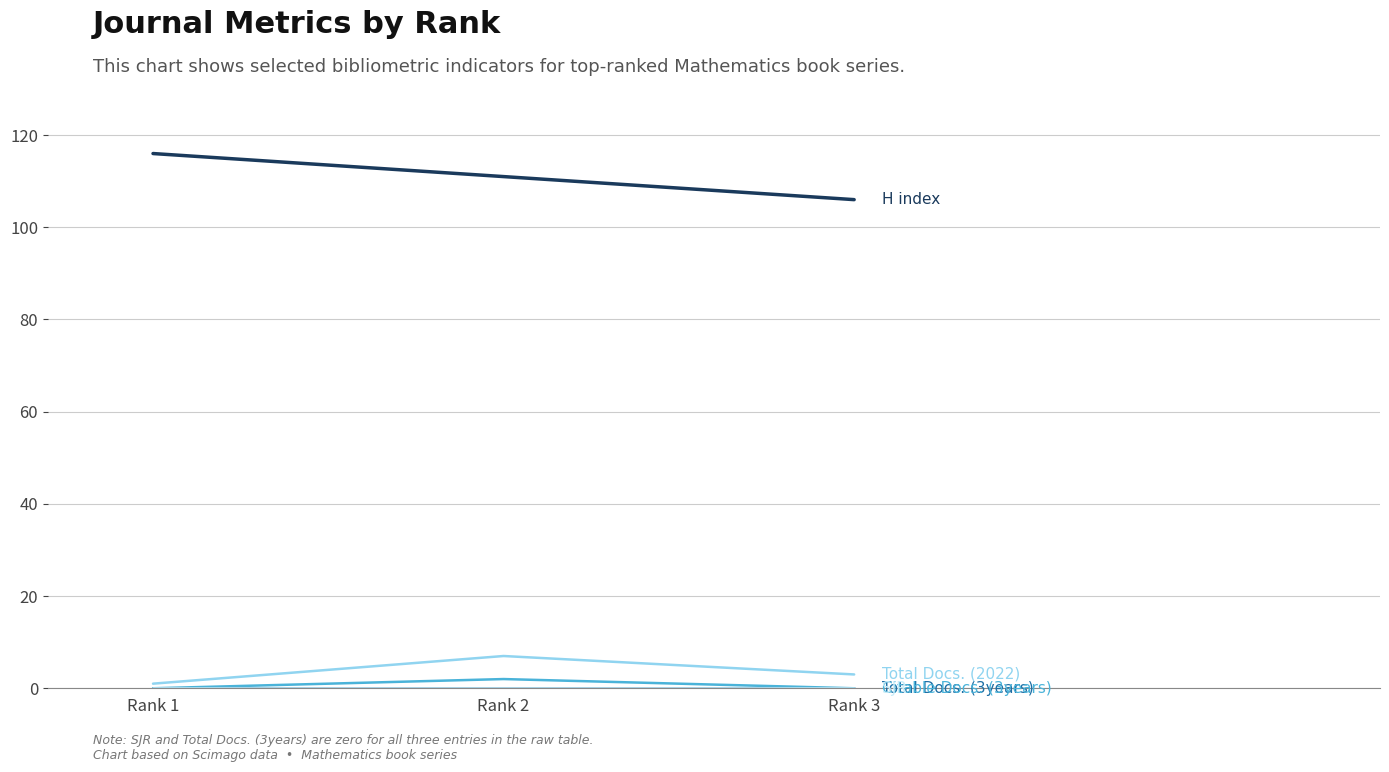

Is this an area chart (filled region under the line)?

No